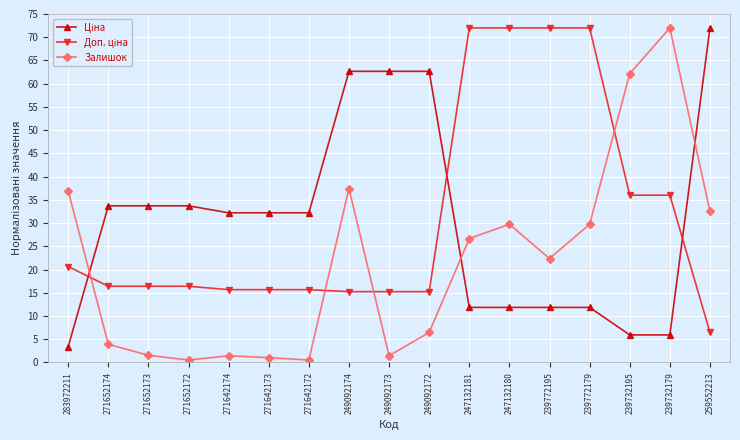

Is it true that Залишок equals 50.7 at 249092174?

False